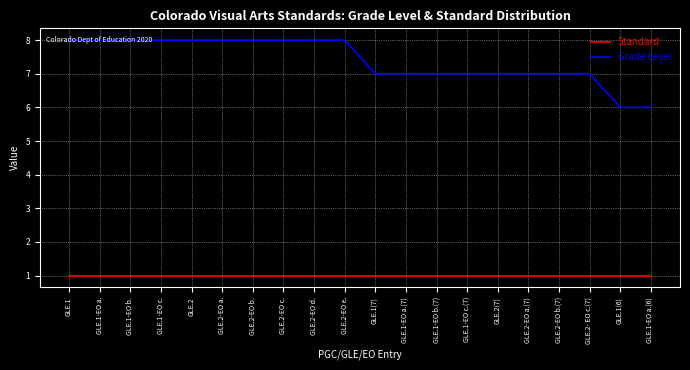

Rank the series at GLE.2-EO d. from lowest to highest value.

Standard, Grade Level